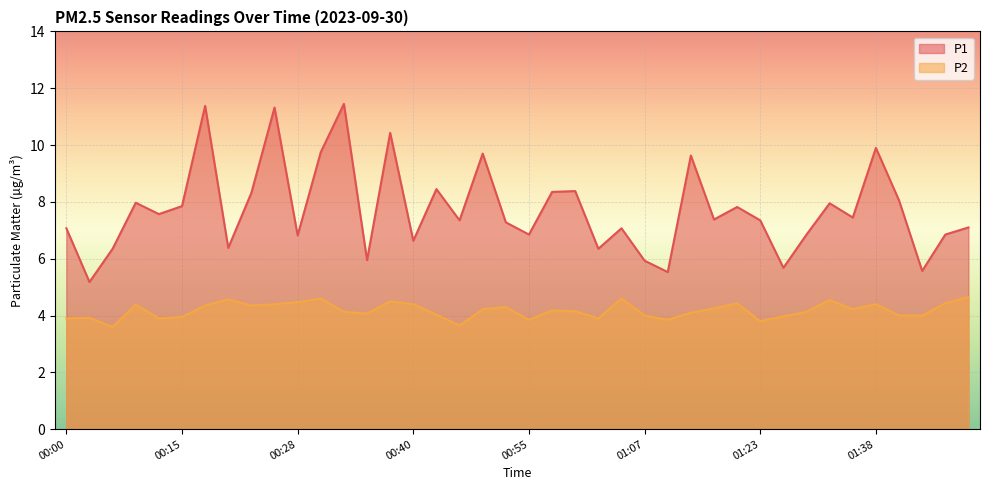

Count the number of data series in this chart.

2